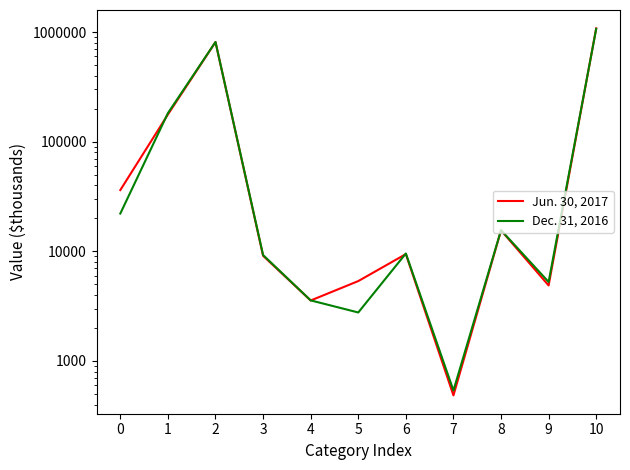

What is the difference between the maximum and second lowest values in the Jun. 30, 2017 series?

1077902